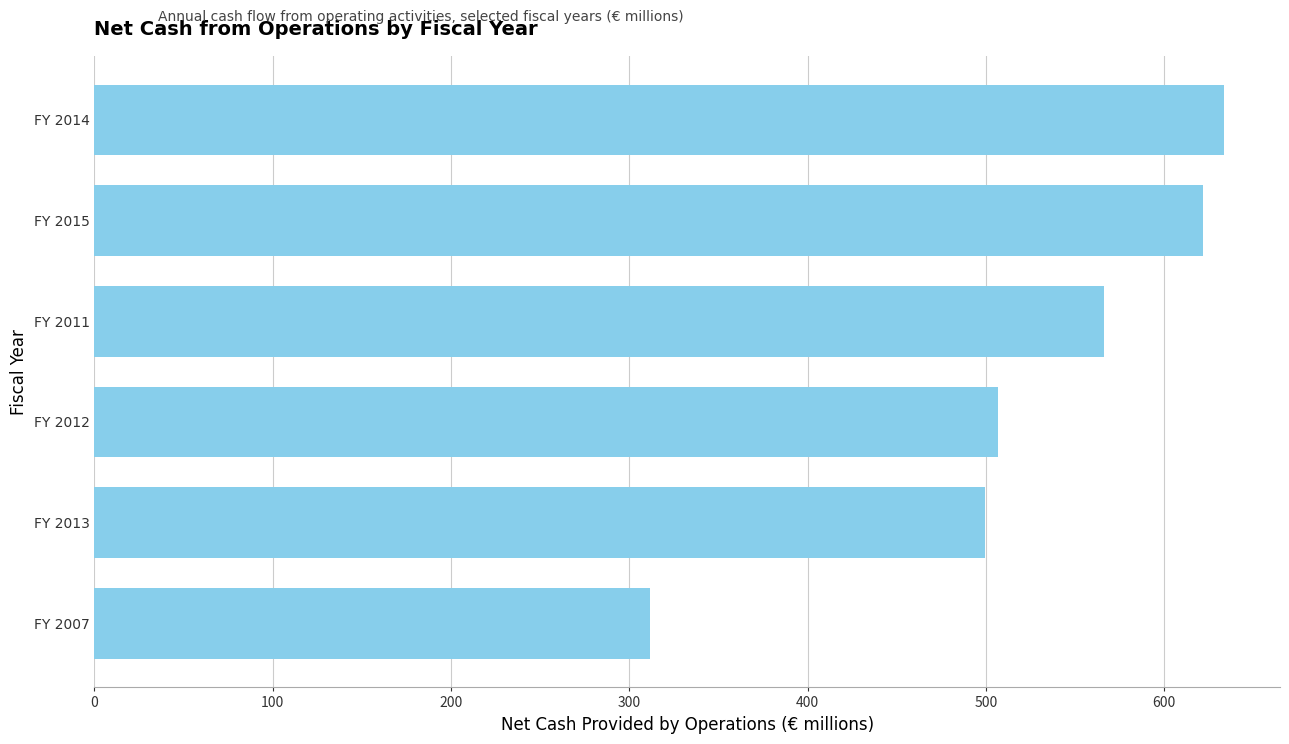

Reading bottom to top, extract all data points from this chart.

311.4	499.5	506.8	566.3	621.7	633.3